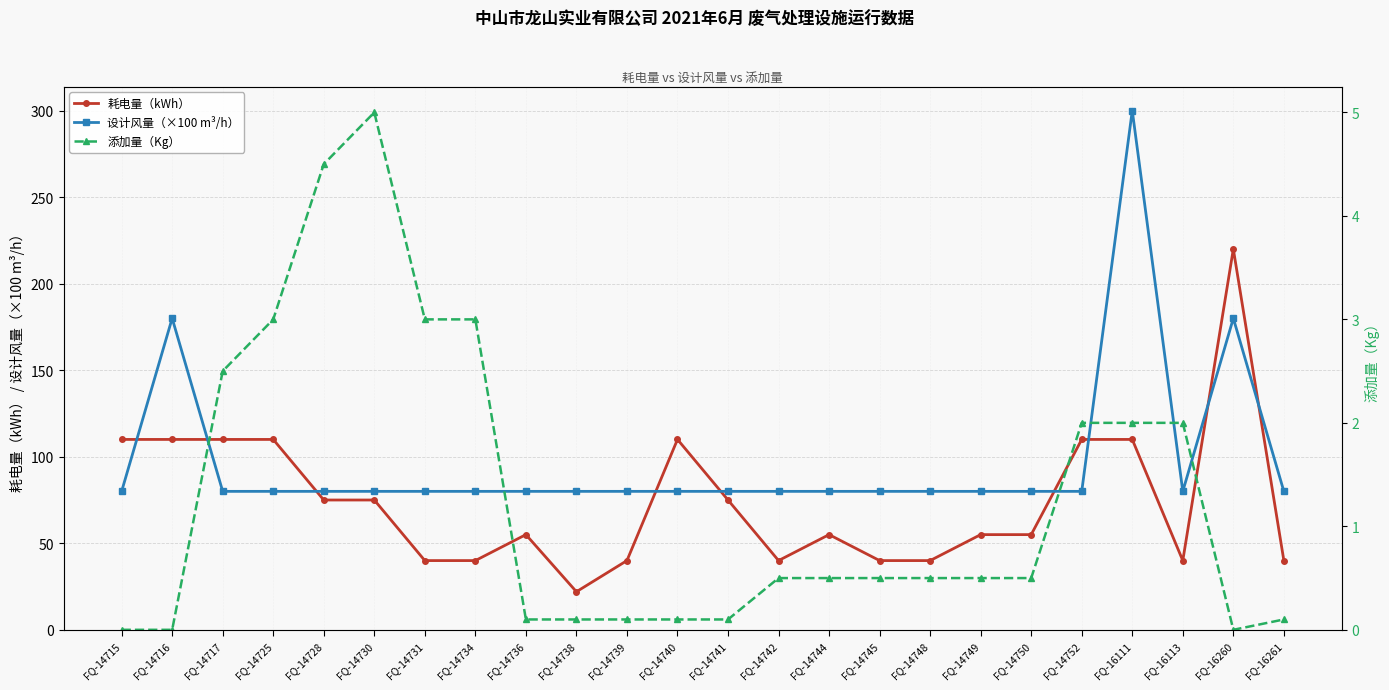

Between FQ-14742 and FQ-16111, which series saw the biggest shift?

设计风量（×100 m³/h）